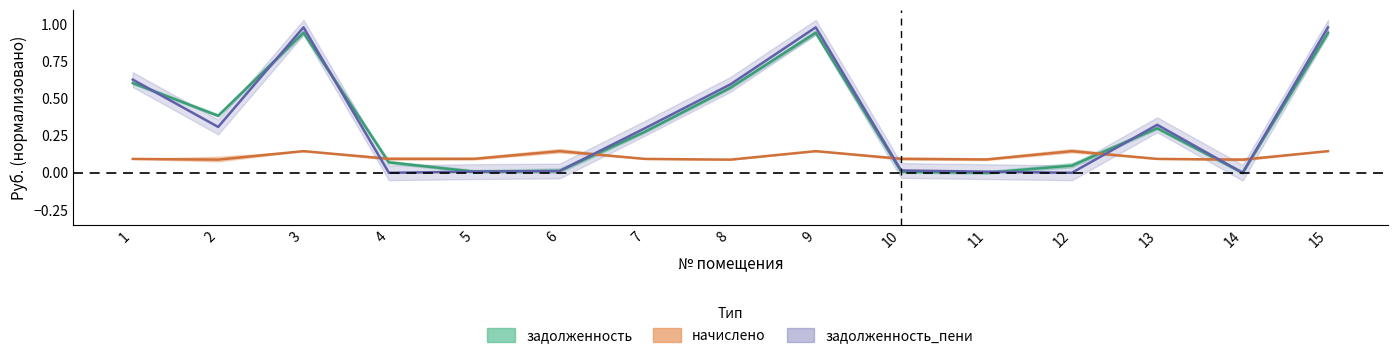

Does the chart display data point markers on the line(s)?

No